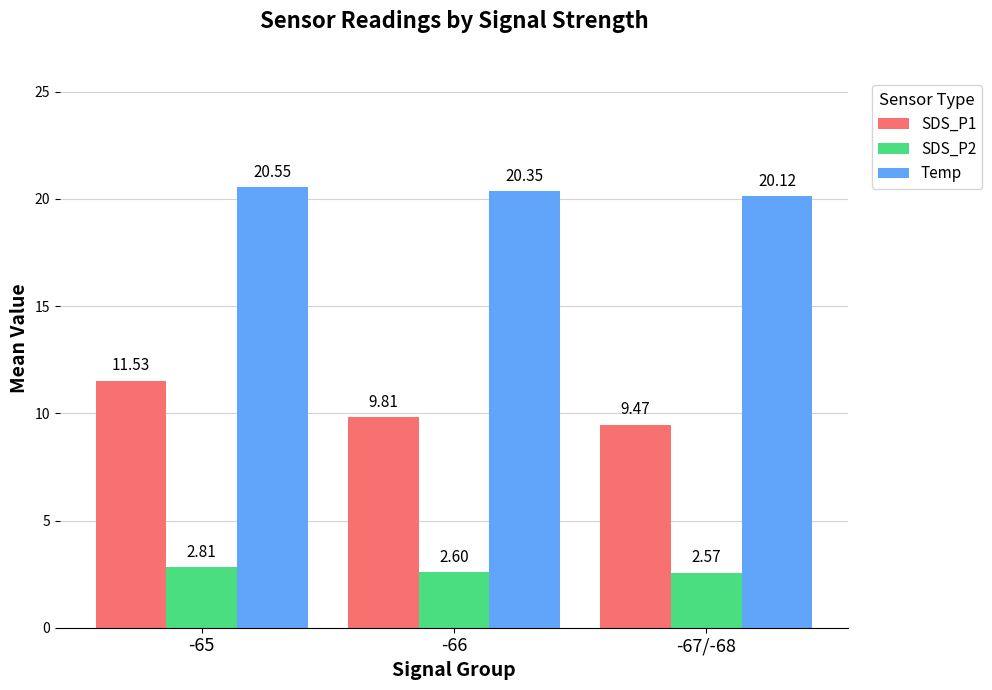

How many distinct data groups are displayed?

3